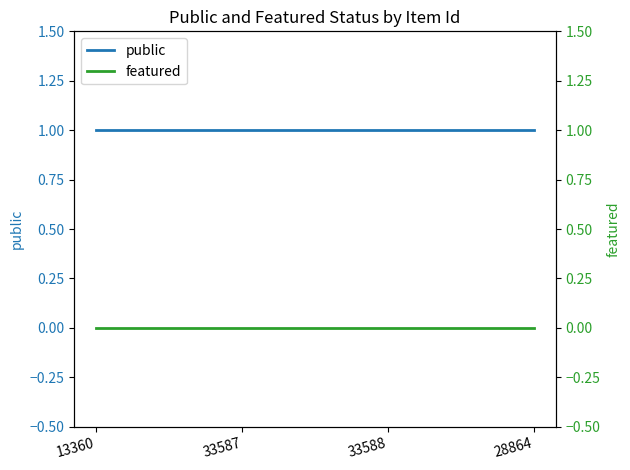

How many distinct data groups are displayed?

2